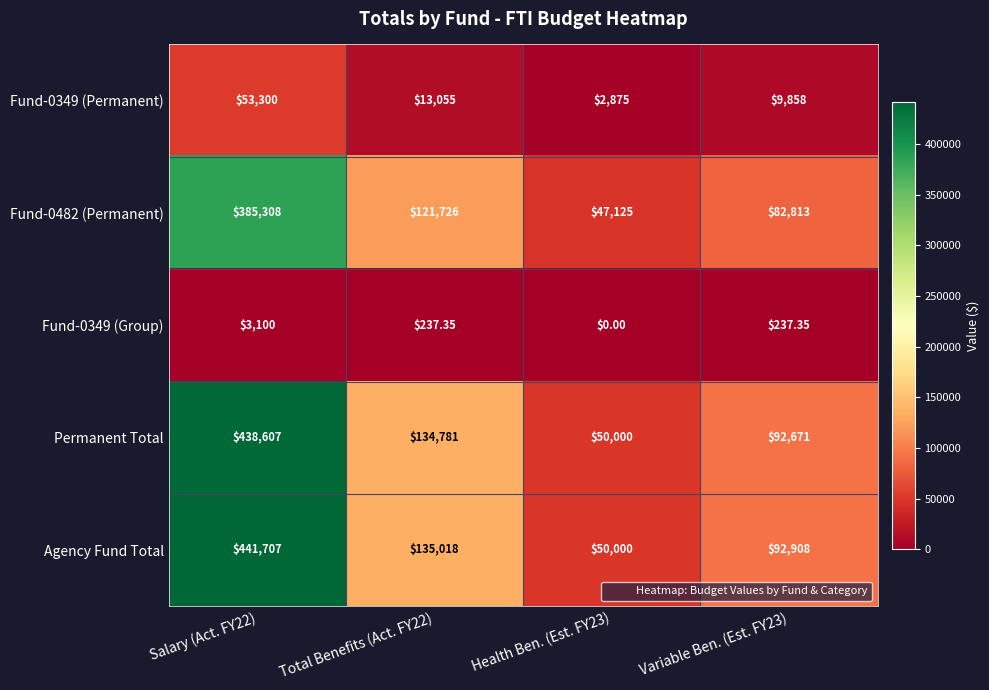

Which series changed the most between Salary (Act. FY22) and Health Ben. (Est. FY23)?

Agency Fund Total